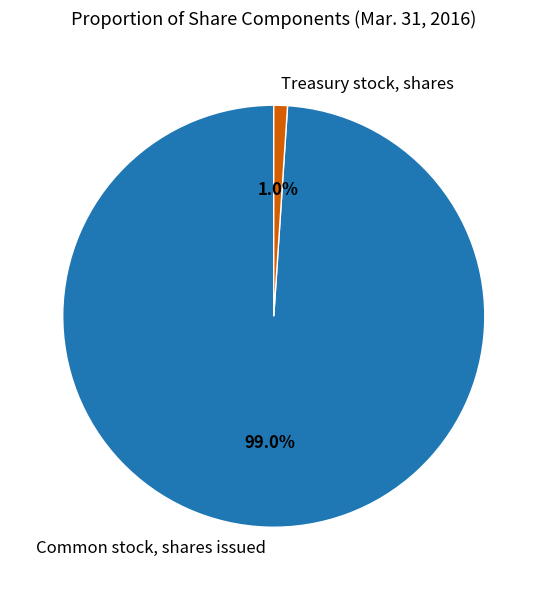

To the nearest percent, what portion does Common stock, shares issued represent?

99%